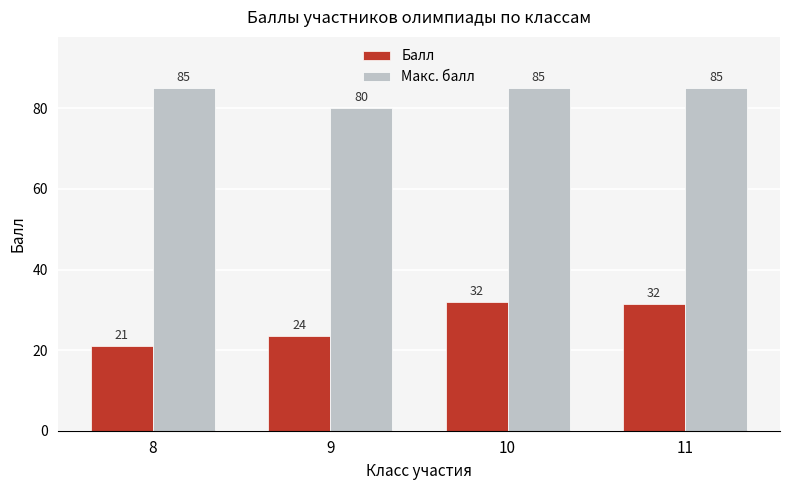

Which category has the highest value in the Балл series?

10